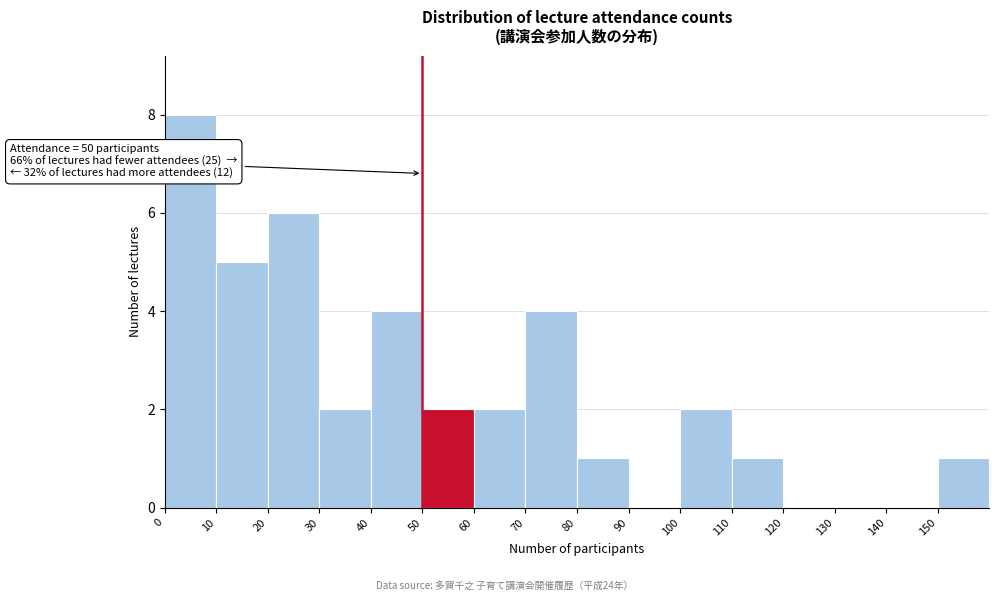

Over which range of the x-axis is the bar tallest?

0 to 10